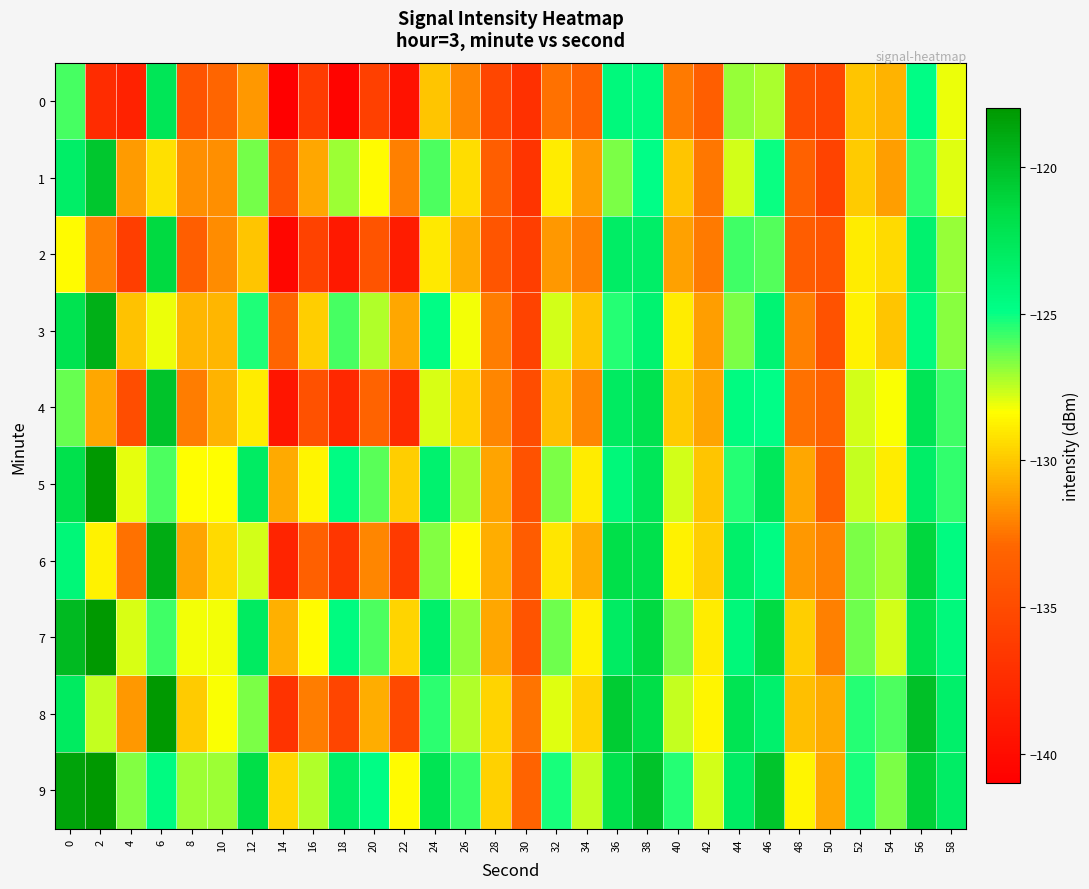

Count the number of categories in the chart.

30